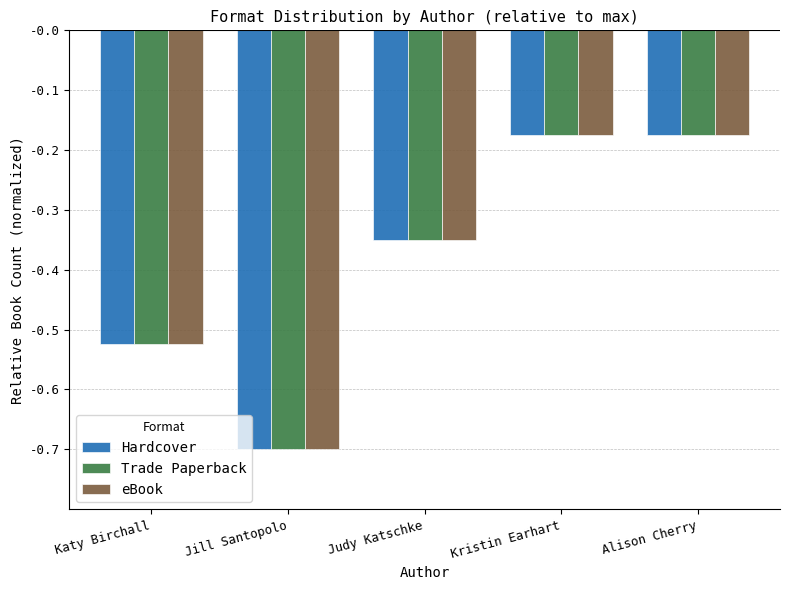

What is the sum of all Trade Paperback values?

-1.9